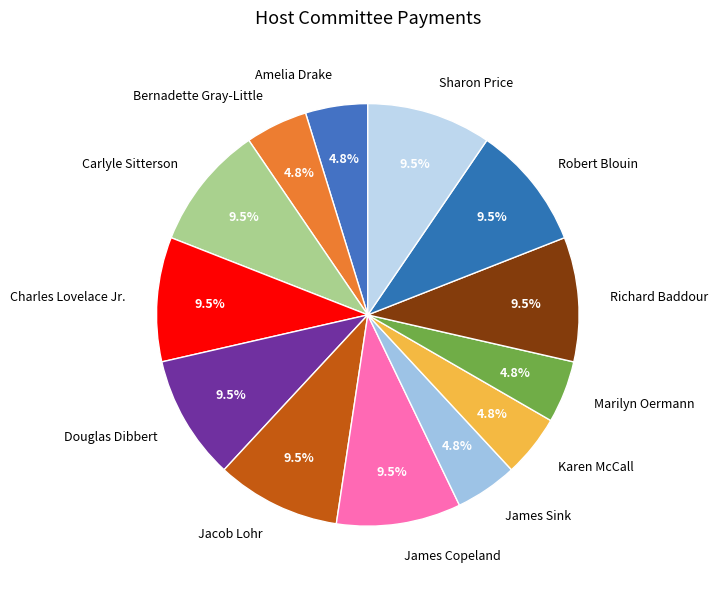

The Charles Lovelace Jr. slice represents 21% of the pie. True or false?

False